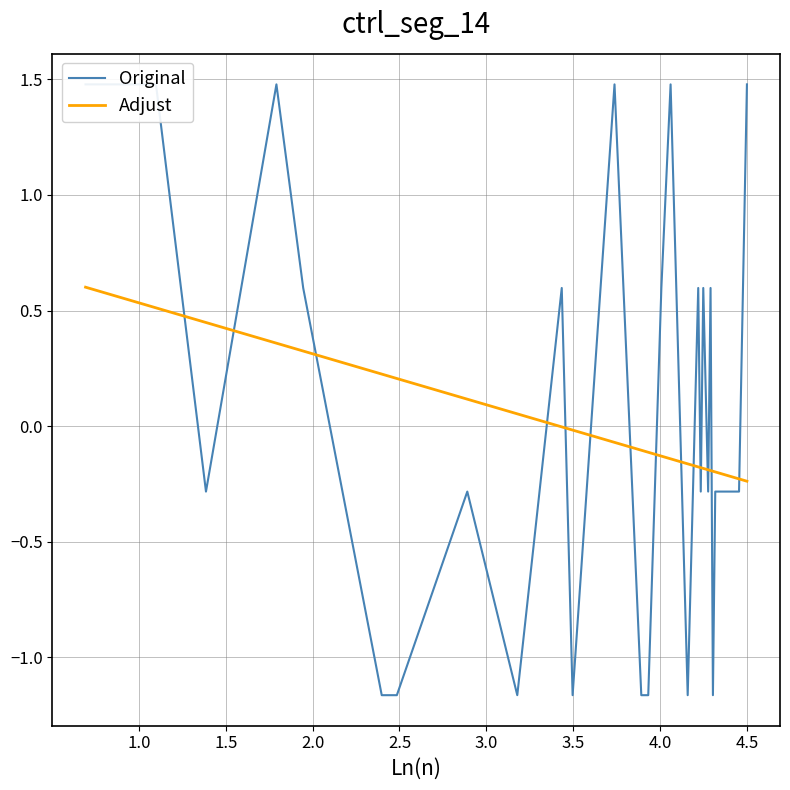

Rank the series at 3.5 from highest to lowest value.

Adjust, Original